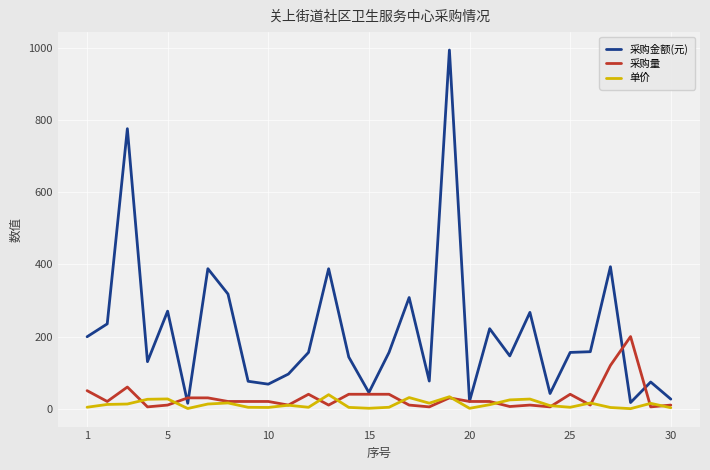

Which series has the largest total across all categories?

采购金额(元)